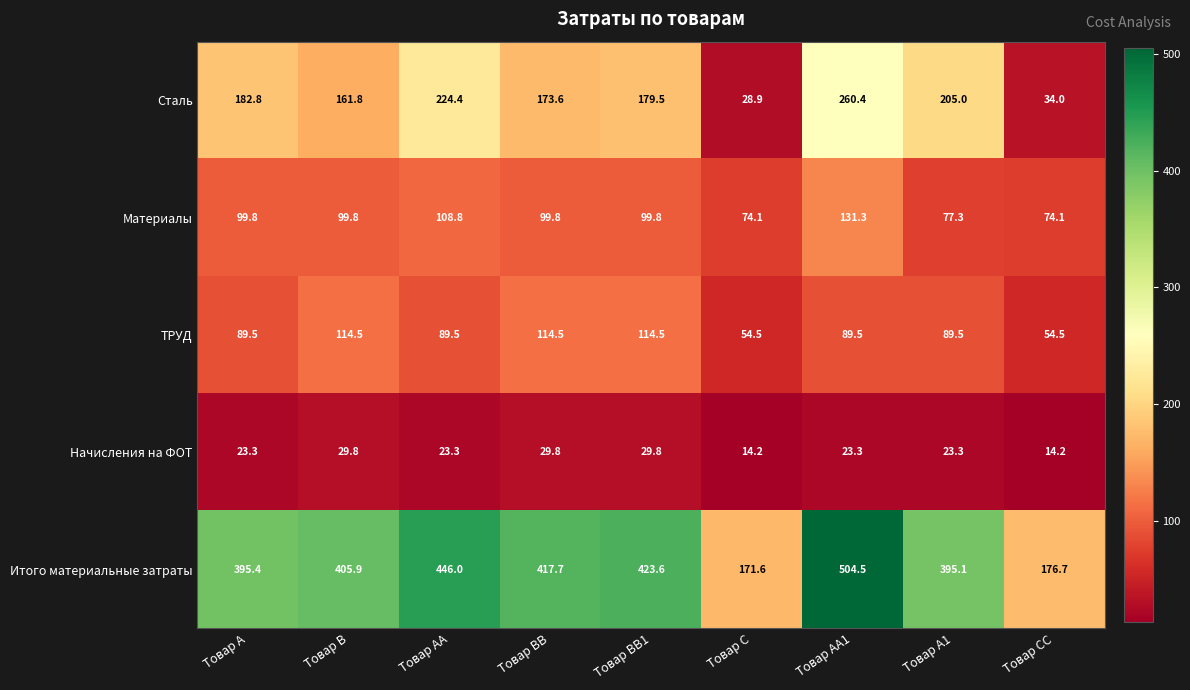

What is the difference between the highest and lowest values at Товар C?

157.4